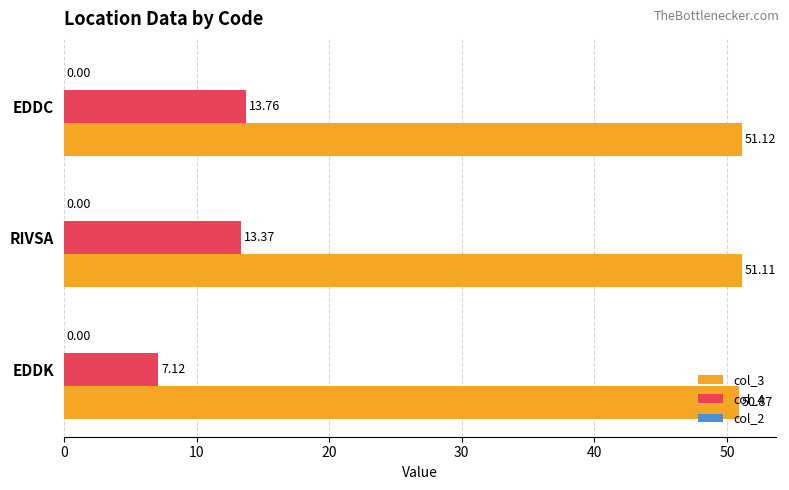

What is the total value across all series at EDDC?

64.9